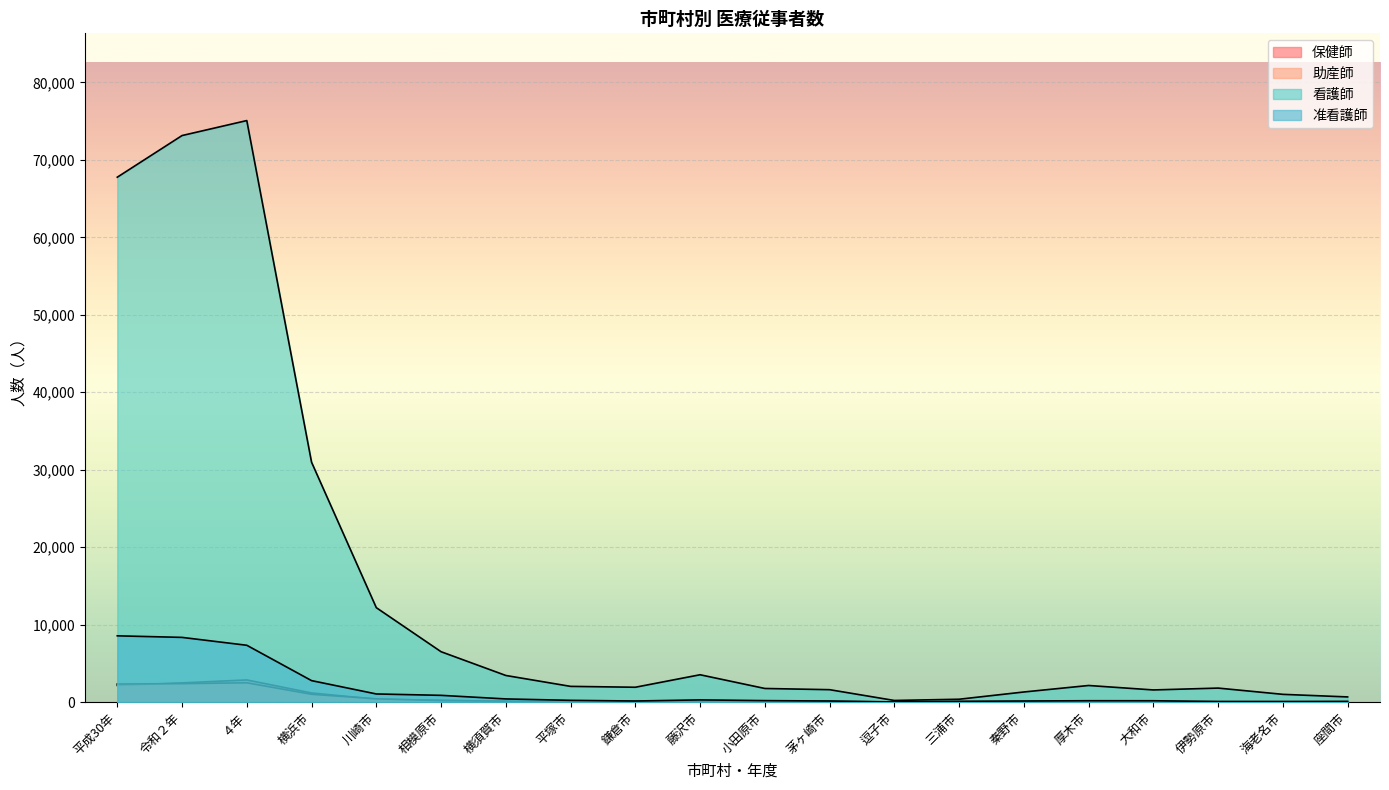

Is it true that 准看護師 equals 81 at 海老名市?

True